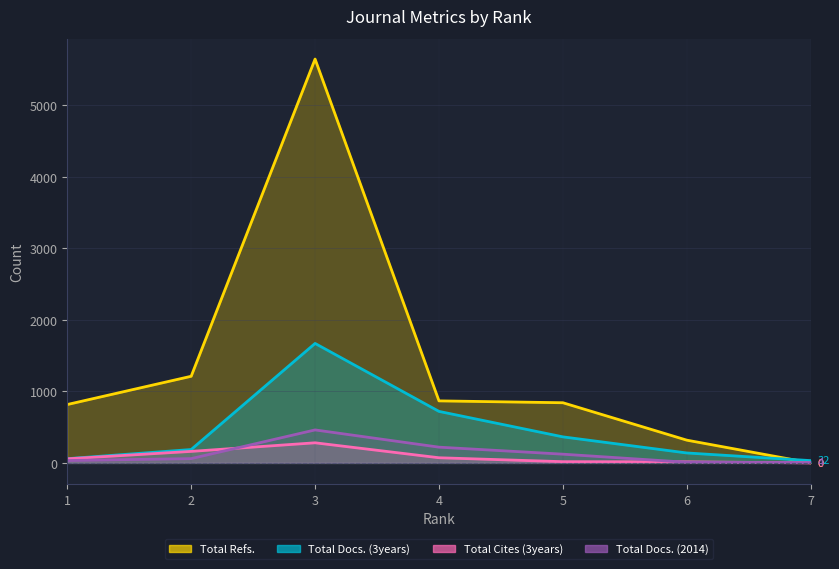

How many data points in Total Docs. (2014) are above 60?

3